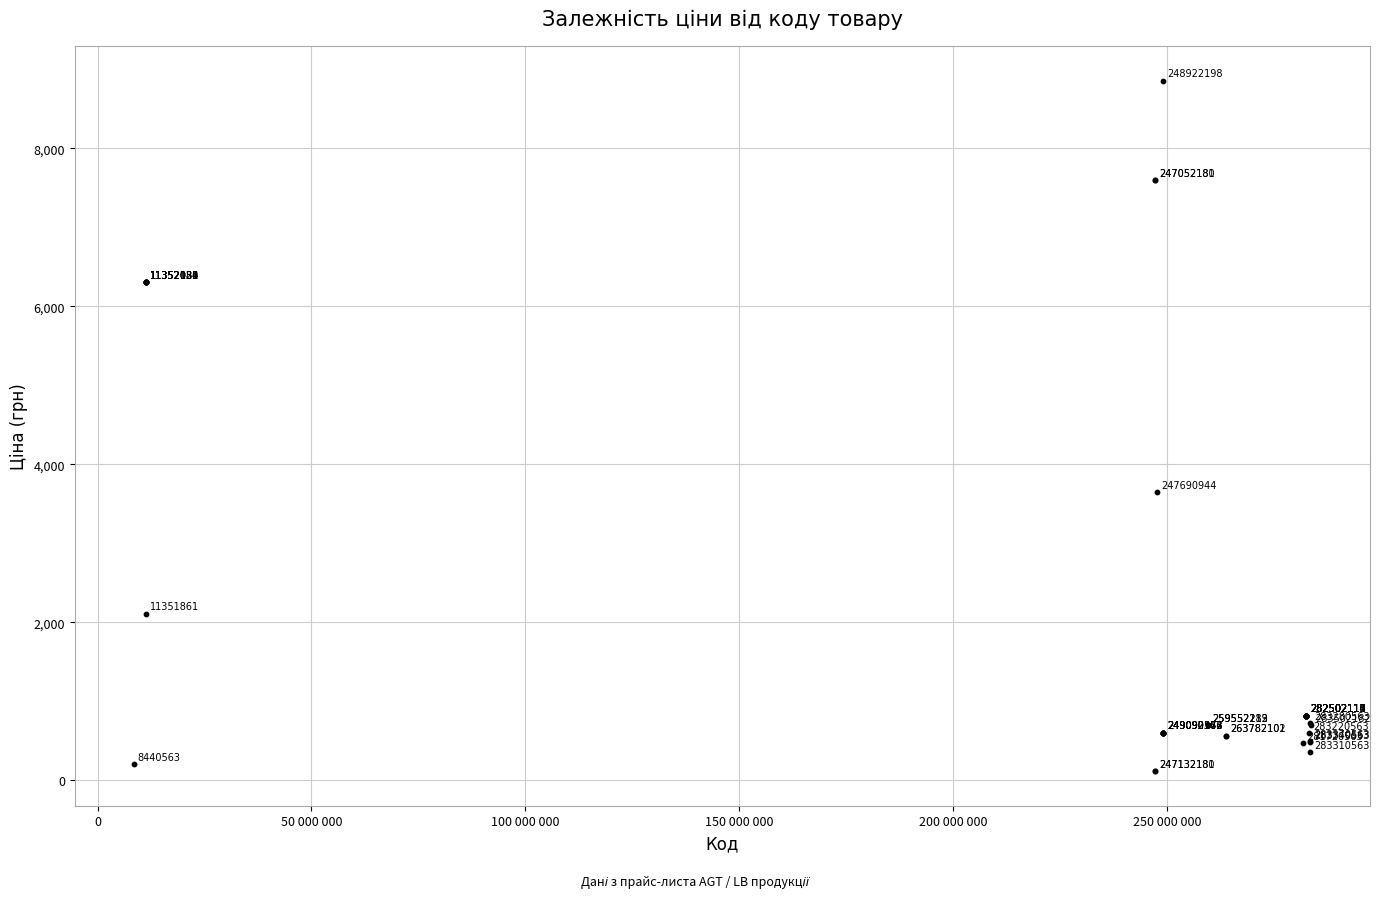

What Y value in the scatter plot is closest to 4485?

3646.5